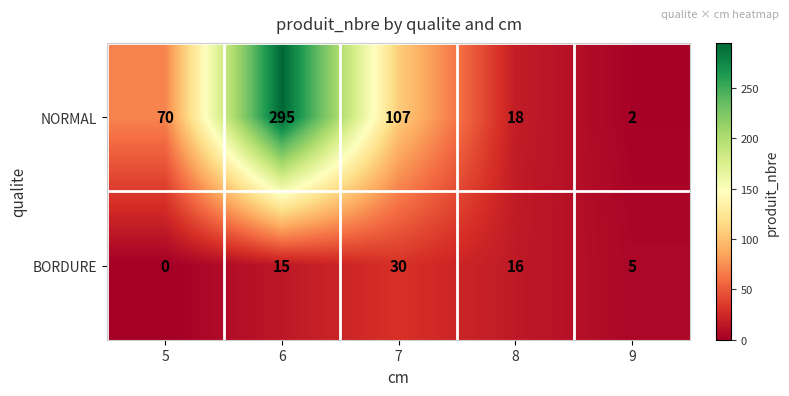

What value does the NORMAL series have at 5?

70